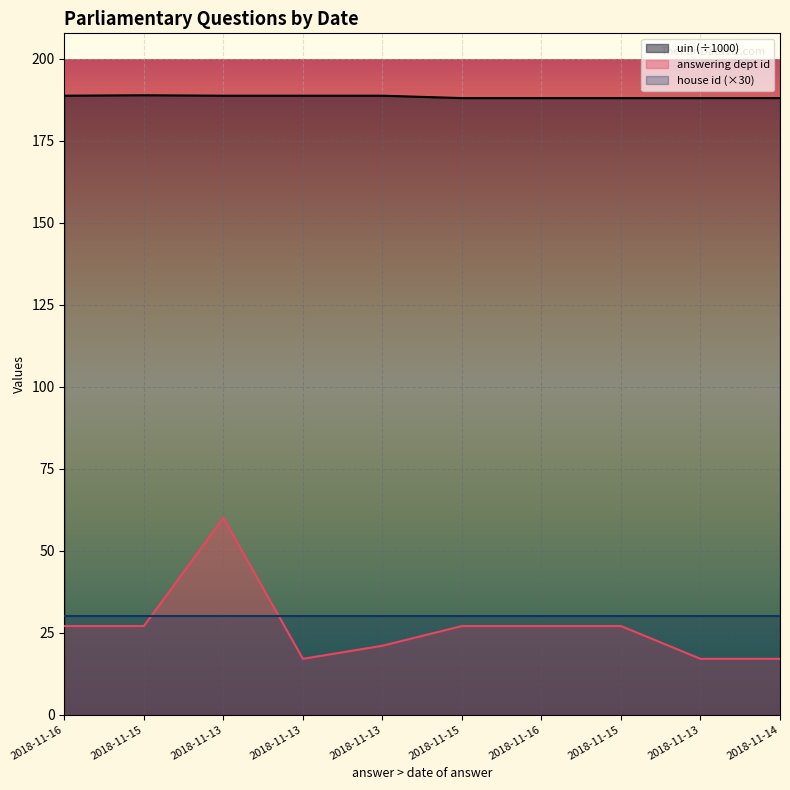

In answering dept id, how many points are lower than both neighbors (excluding endpoints)?

1